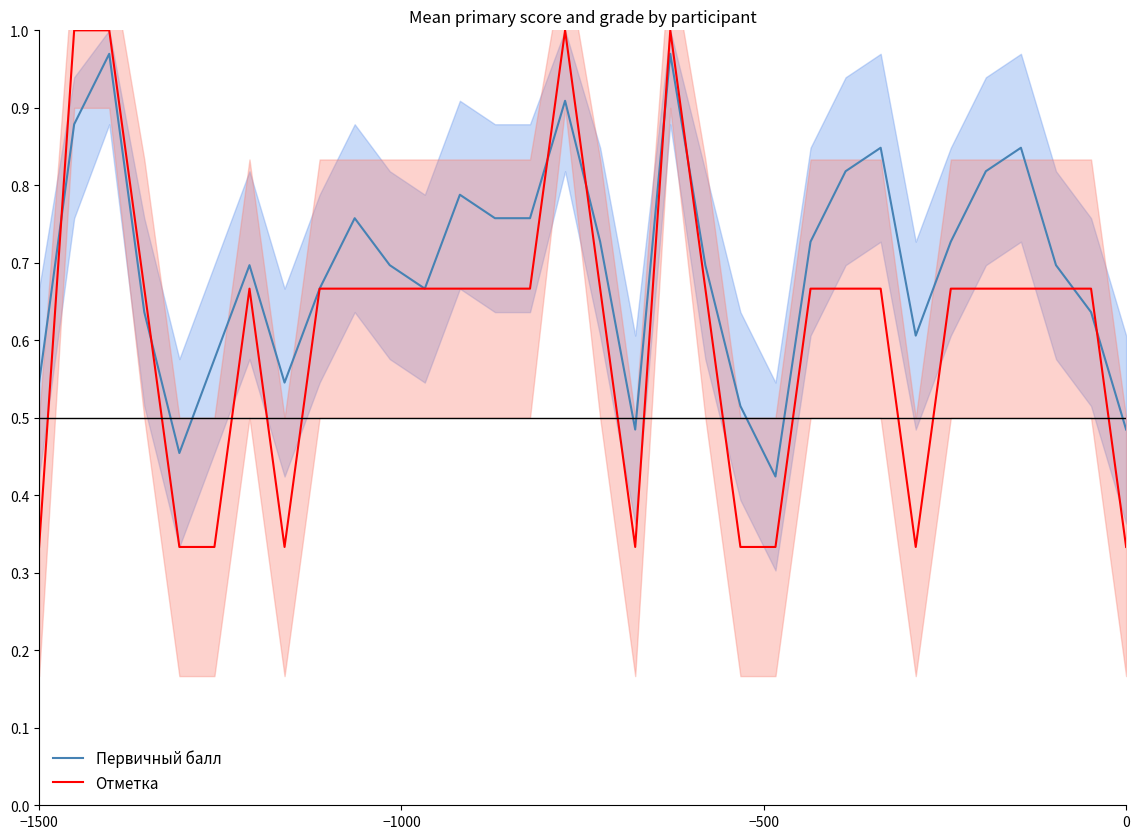

Is this an area chart (filled region under the line)?

No